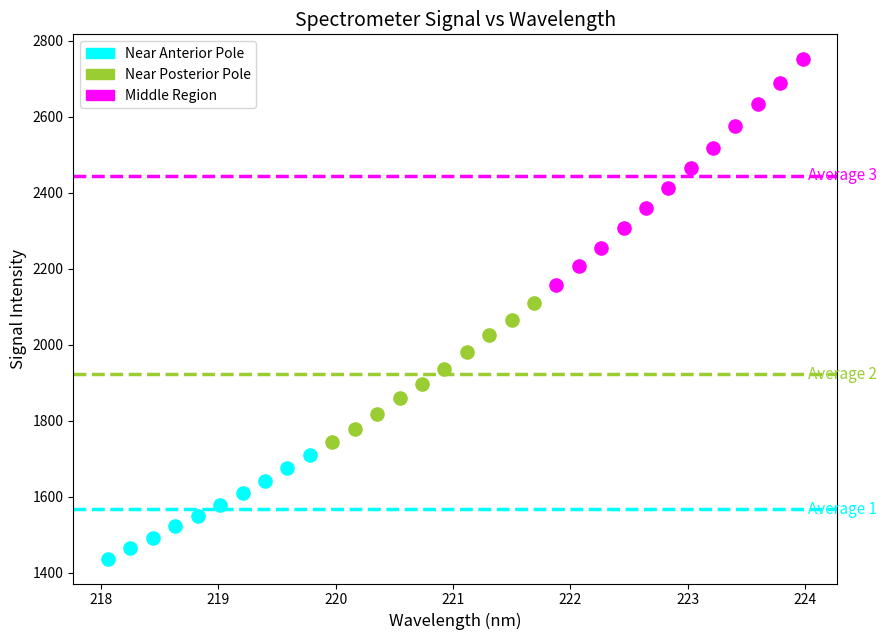

Which series contains the highest Y value?

Middle Region